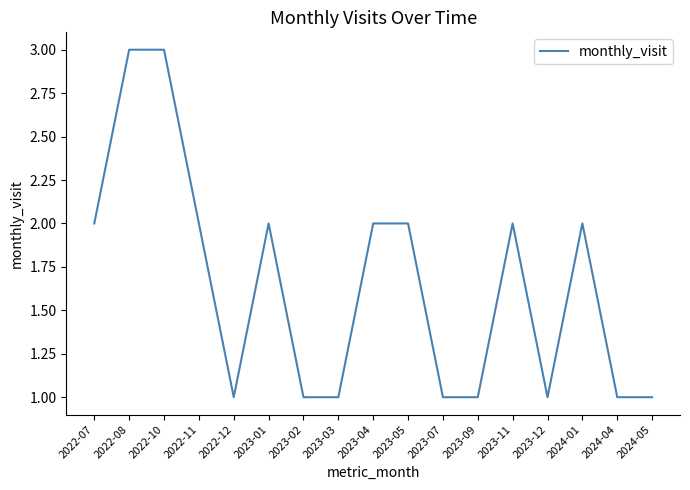

What is the difference between the maximum and second lowest values?

2